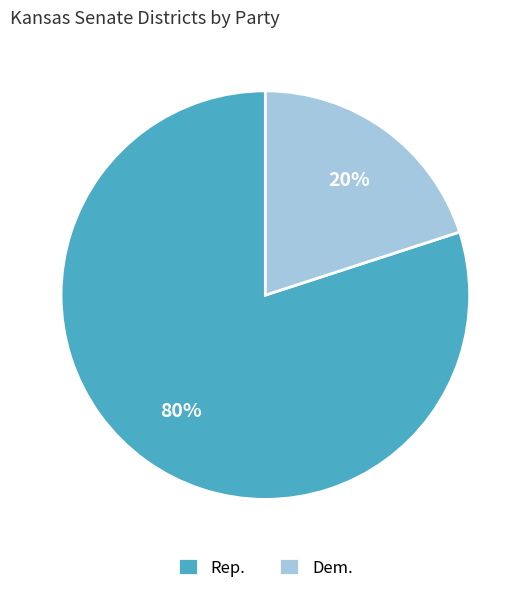

What is the largest slice in the pie chart?

Rep.